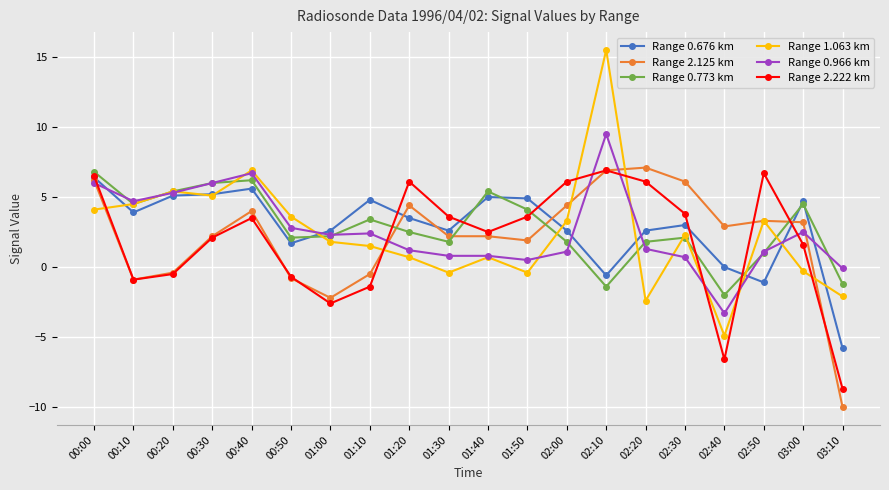

What is the minimum value shown in the chart?

-10.0